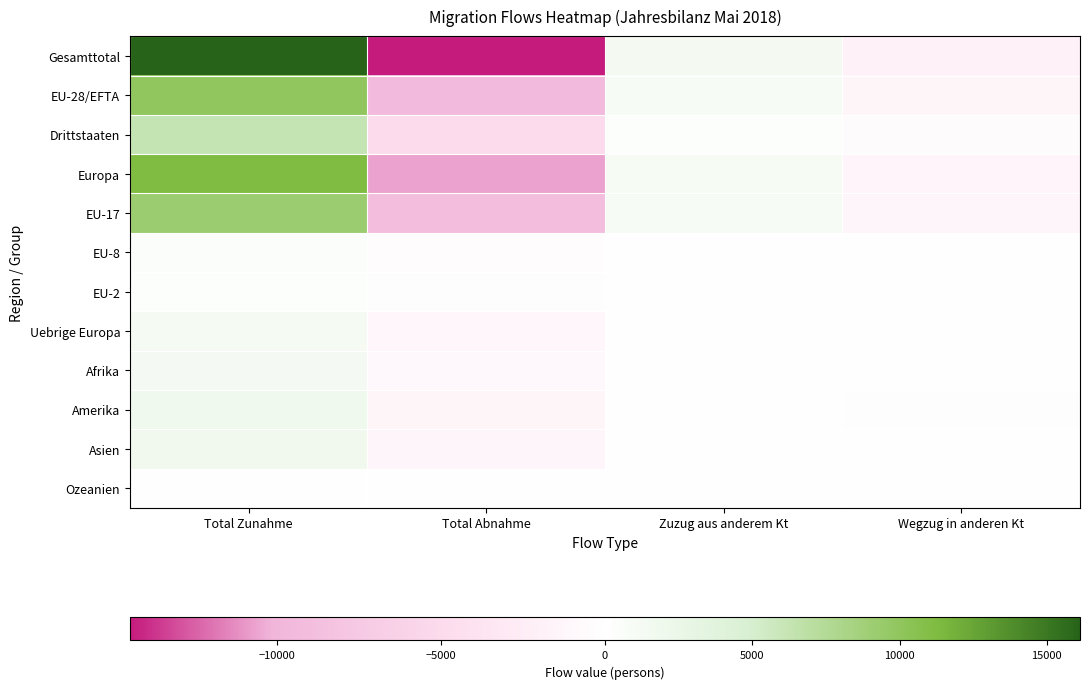

At Wegzug in anderen Kt, list the series in order from largest to smallest.

Ozeanien, EU-2, Afrika, EU-8, Asien, Uebrige Europa, Amerika, Drittstaaten, EU-17, EU-28/EFTA, Europa, Gesamttotal